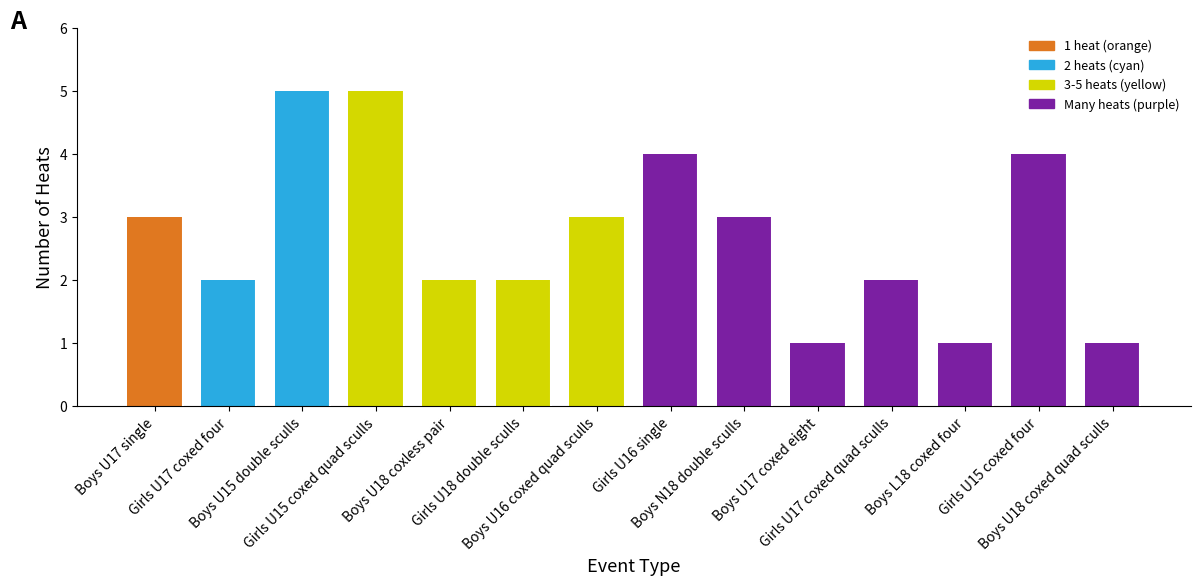

What is the maximum value shown in the chart?

5